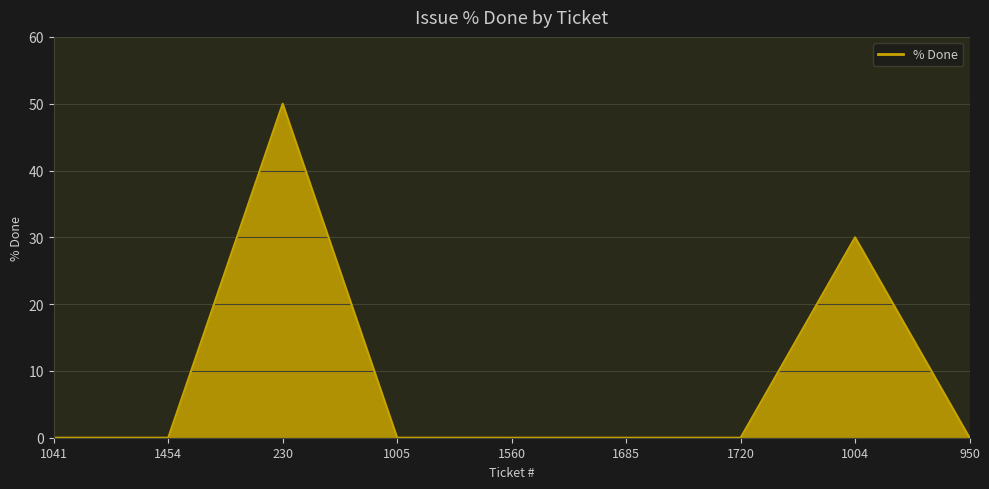

How many distinct data groups are displayed?

1